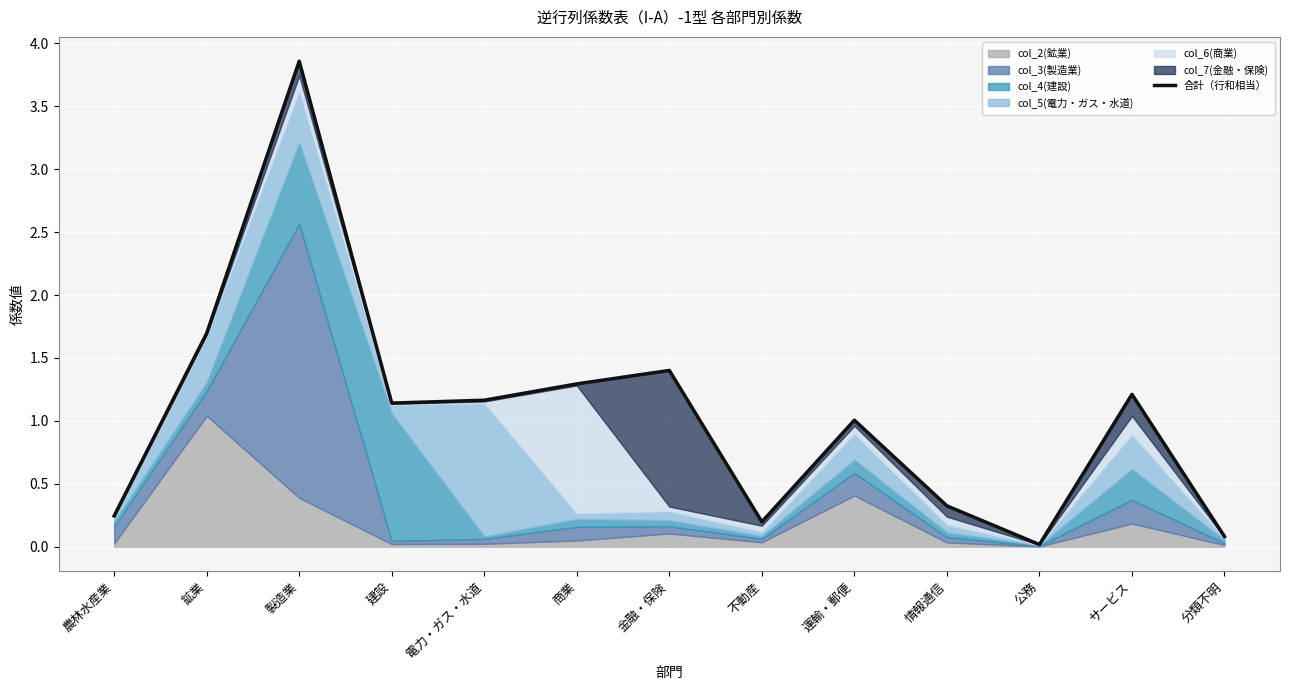

At which label is the value closest to 1?

運輸・郵便